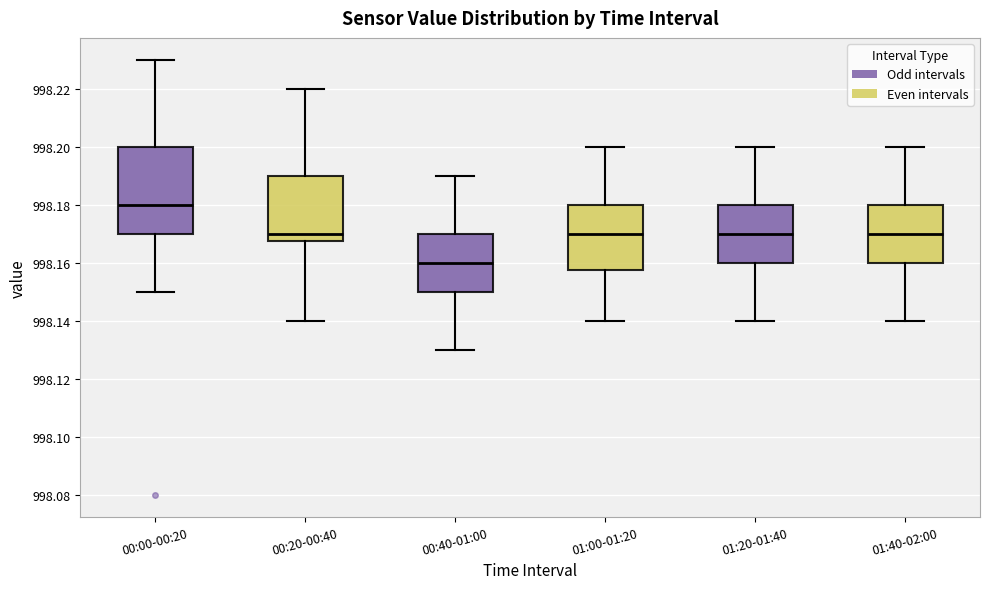

Reading left to right, transcribe this box plot: for each box, give where its median line is, the range the box spans, and where its two whiskers end, as read against the y-axis. The values are not printed on the chart, so give them approximately, as read against the axis.

00:00-00:20: median 998.180, box 998.170 to 998.200, whiskers 998.150 to 998.230
00:20-00:40: median 998.170, box 998.168 to 998.190, whiskers 998.140 to 998.220
00:40-01:00: median 998.160, box 998.150 to 998.170, whiskers 998.130 to 998.190
01:00-01:20: median 998.170, box 998.158 to 998.180, whiskers 998.140 to 998.200
01:20-01:40: median 998.170, box 998.160 to 998.180, whiskers 998.140 to 998.200
01:40-02:00: median 998.170, box 998.160 to 998.180, whiskers 998.140 to 998.200